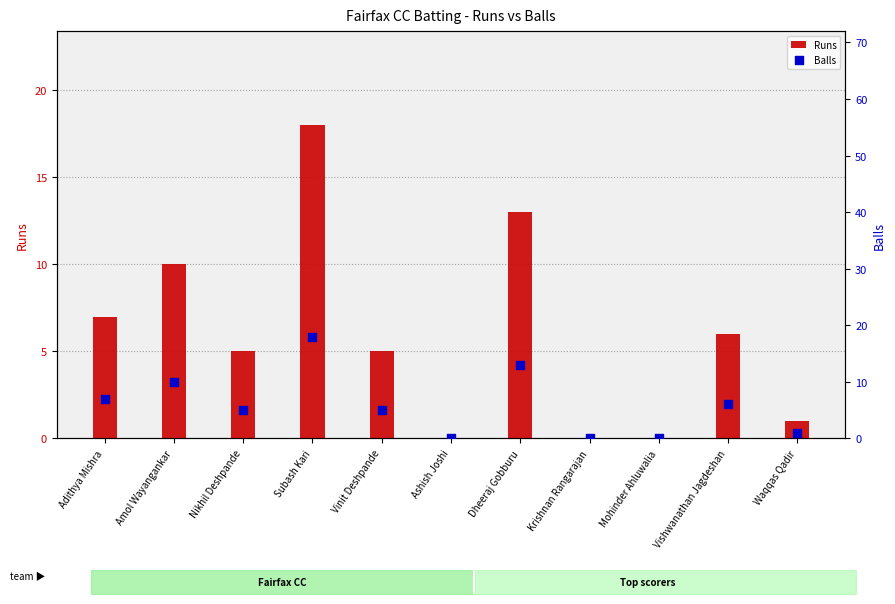

Which series reaches the maximum Y coordinate?

Runs